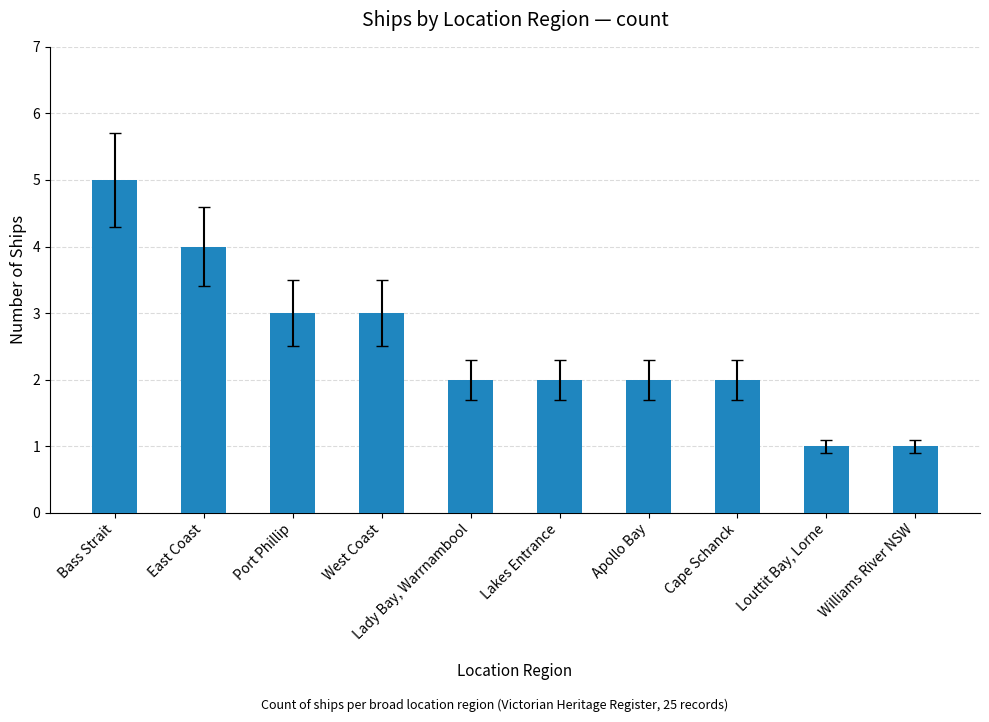

What is the smallest value displayed?

1